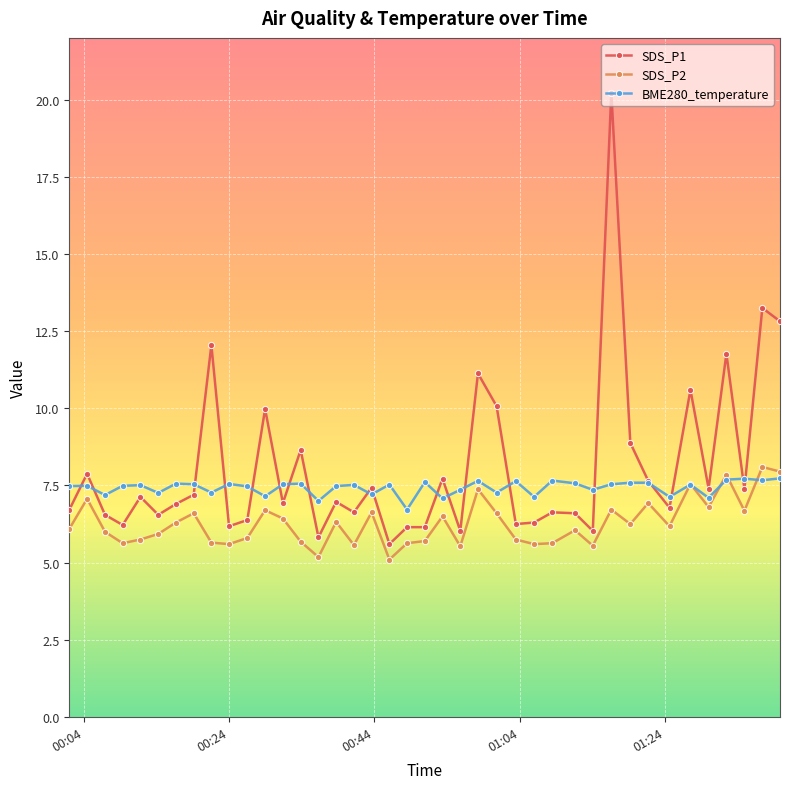

True or false: SDS_P1 and SDS_P2 intersect in this chart.

False